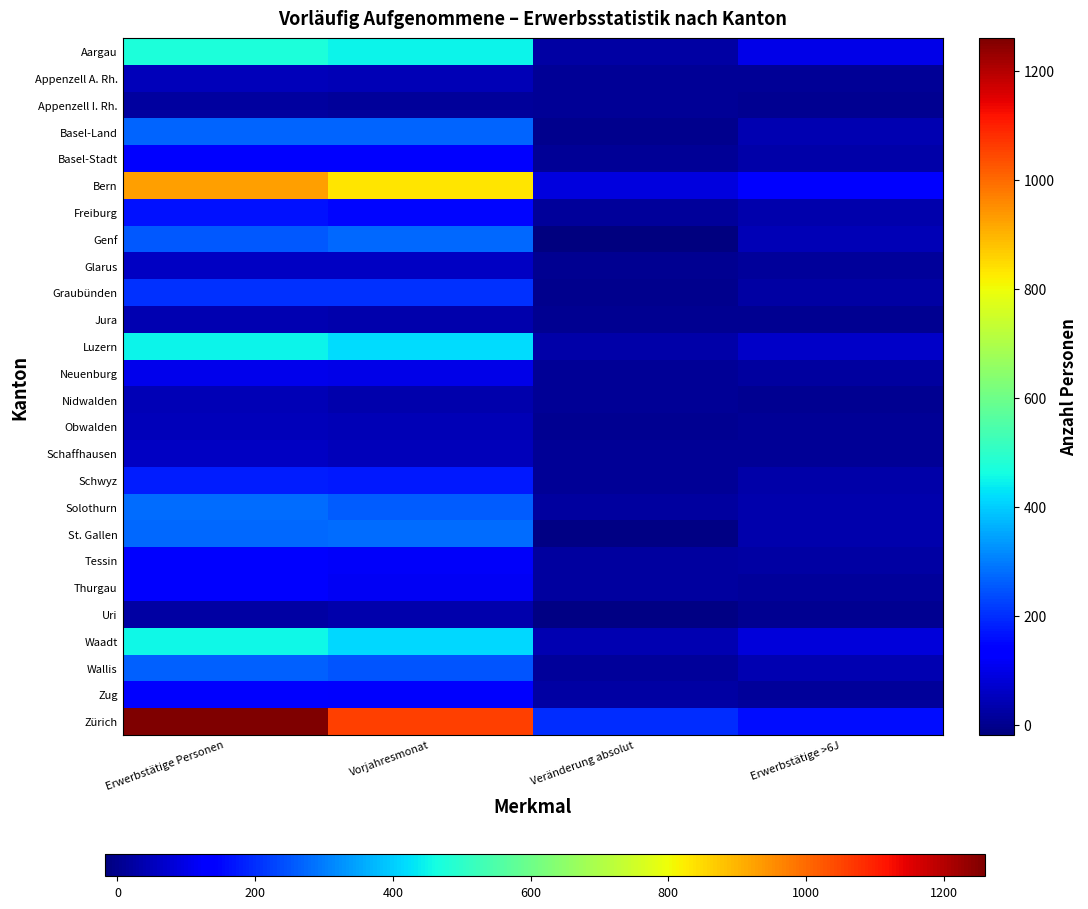

At which category does the chart reach its peak across all series?

Erwerbstätige Personen